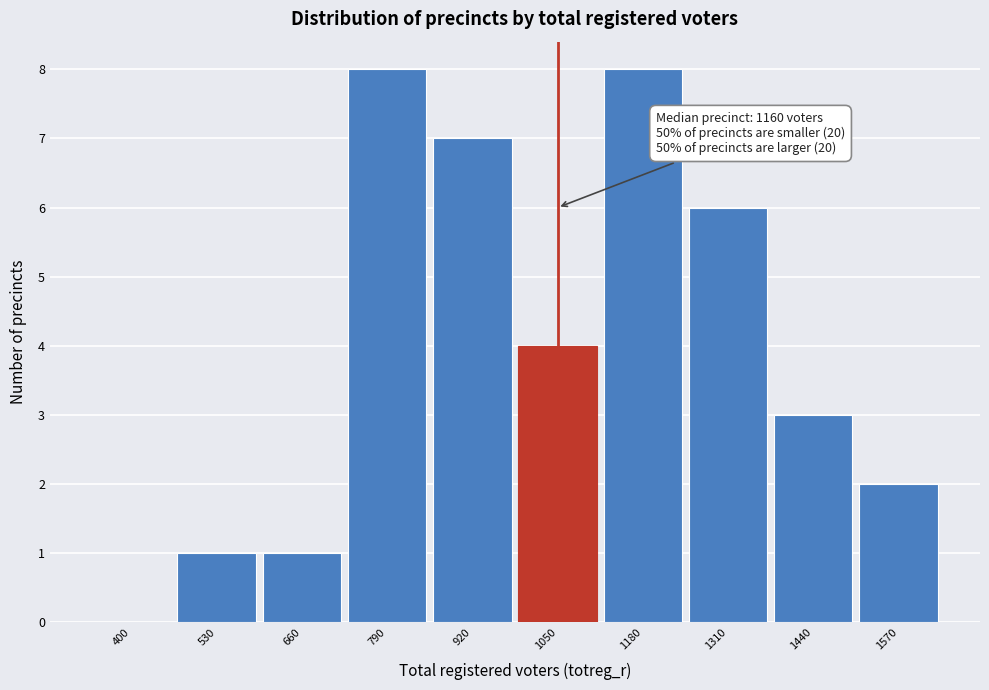

Reading left to right, list all the values displayed in this chart.

400=0	530=1	660=1	790=8	920=7	1050=4	1180=8	1310=6	1440=3	1570=2